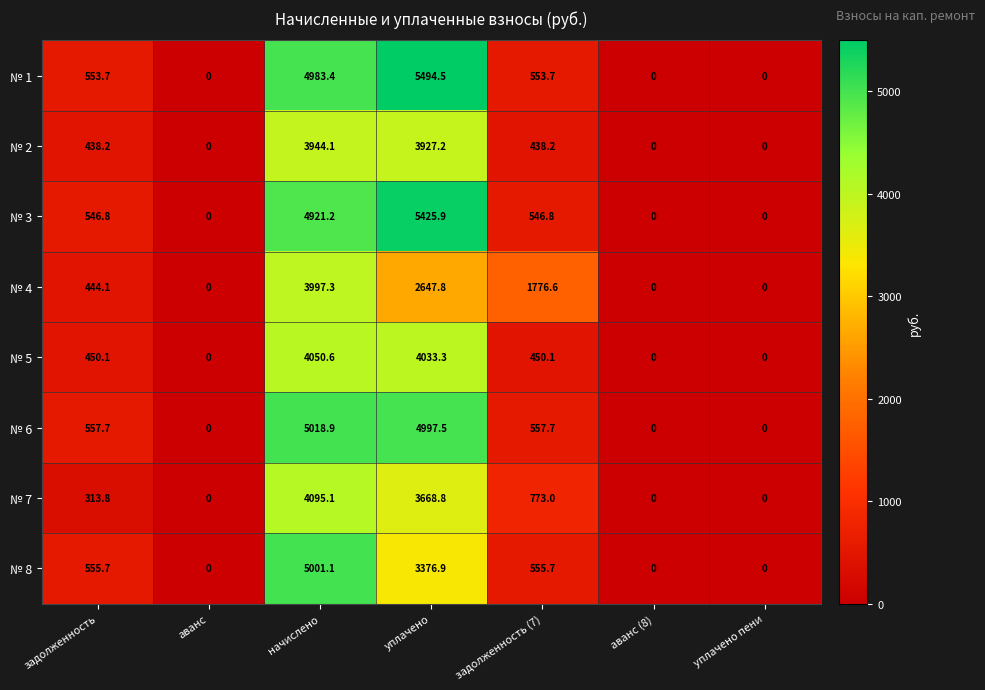

At how many categories does at least one series exceed 2101?

2